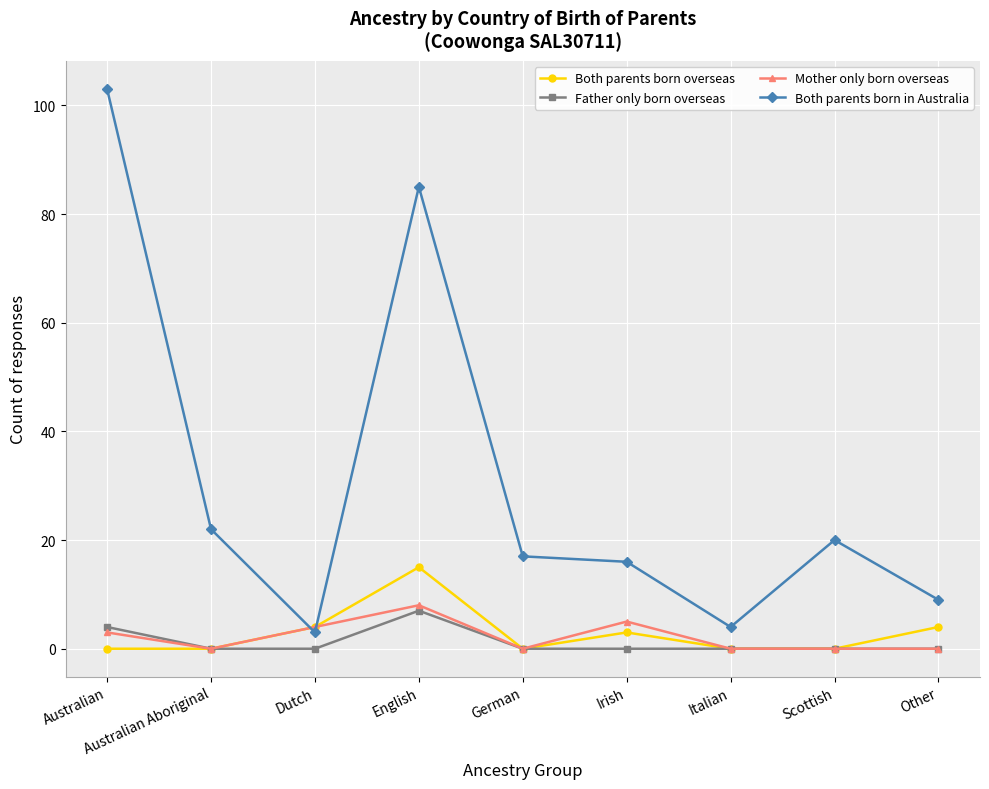

How many categories are shown in the chart?

9